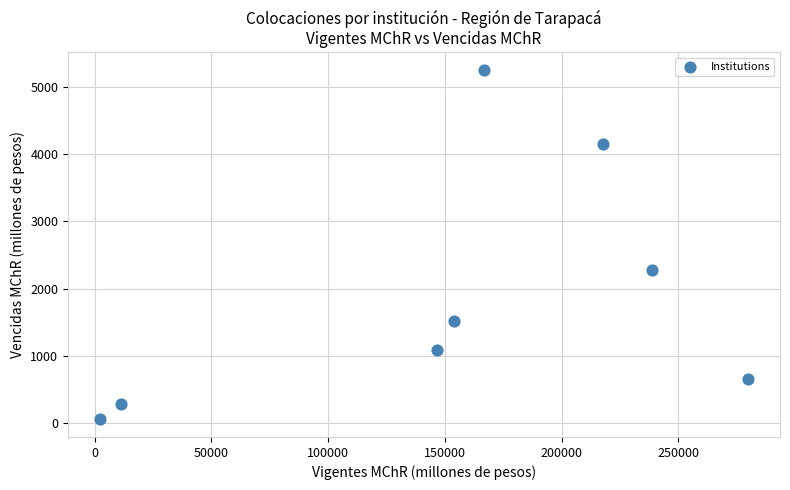

What is the range of X values (max minus min)?

277188.9